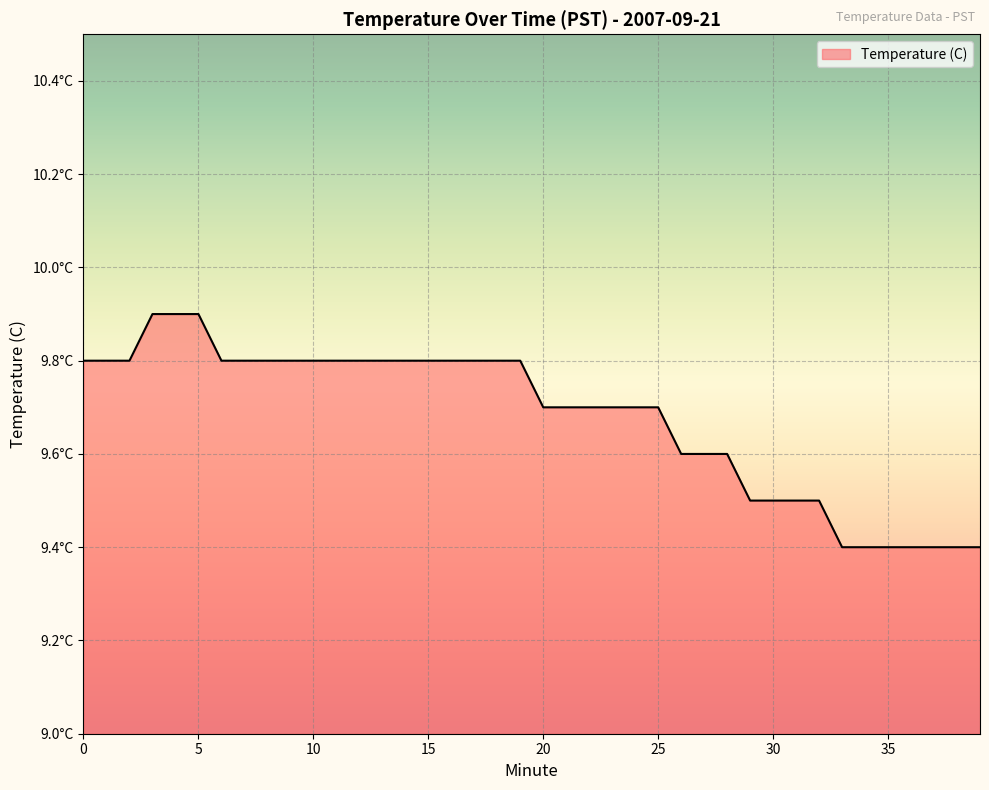

Does the chart have visible grid lines?

Yes